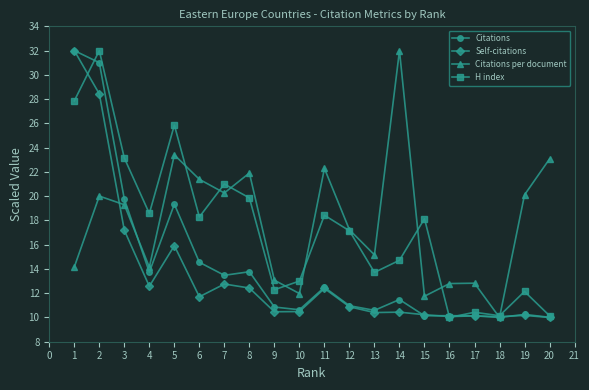

True or false: Citations per document has a value of 12.0 at 10.

True